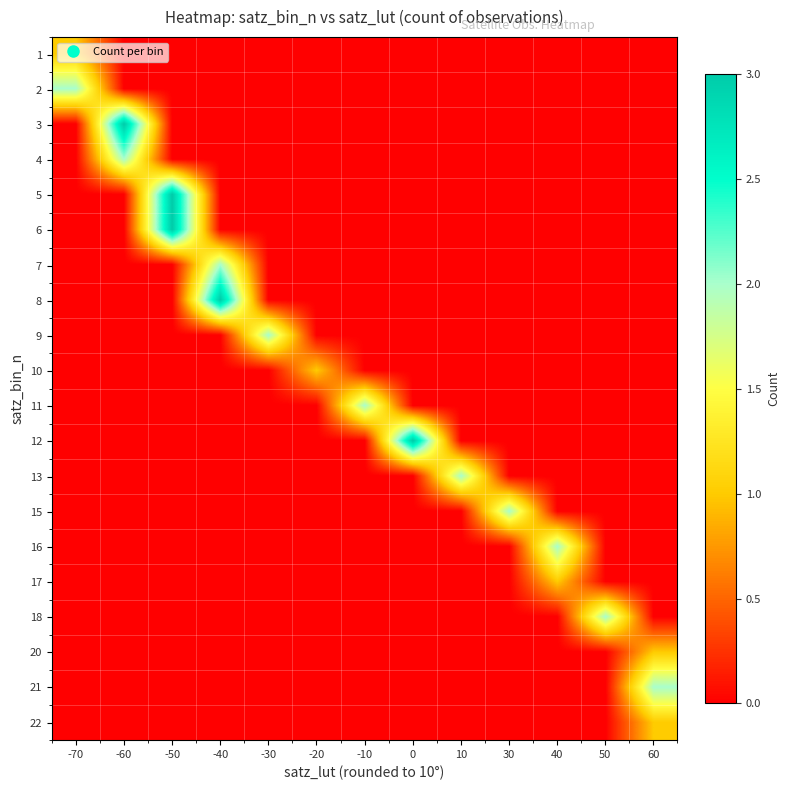

Reading left to right, transcribe all the data shown in this chart.

1: -70=1	-60=0	-50=0	-40=0	-30=0	-20=0	-10=0	0=0	10=0	30=0	40=0	50=0	60=0
2: -70=2	-60=0	-50=0	-40=0	-30=0	-20=0	-10=0	0=0	10=0	30=0	40=0	50=0	60=0
3: -70=0	-60=3	-50=0	-40=0	-30=0	-20=0	-10=0	0=0	10=0	30=0	40=0	50=0	60=0
4: -70=0	-60=2	-50=0	-40=0	-30=0	-20=0	-10=0	0=0	10=0	30=0	40=0	50=0	60=0
5: -70=0	-60=0	-50=3	-40=0	-30=0	-20=0	-10=0	0=0	10=0	30=0	40=0	50=0	60=0
6: -70=0	-60=0	-50=3	-40=0	-30=0	-20=0	-10=0	0=0	10=0	30=0	40=0	50=0	60=0
7: -70=0	-60=0	-50=0	-40=2	-30=0	-20=0	-10=0	0=0	10=0	30=0	40=0	50=0	60=0
8: -70=0	-60=0	-50=0	-40=3	-30=0	-20=0	-10=0	0=0	10=0	30=0	40=0	50=0	60=0
9: -70=0	-60=0	-50=0	-40=0	-30=2	-20=0	-10=0	0=0	10=0	30=0	40=0	50=0	60=0
10: -70=0	-60=0	-50=0	-40=0	-30=0	-20=1	-10=0	0=0	10=0	30=0	40=0	50=0	60=0
11: -70=0	-60=0	-50=0	-40=0	-30=0	-20=0	-10=2	0=0	10=0	30=0	40=0	50=0	60=0
12: -70=0	-60=0	-50=0	-40=0	-30=0	-20=0	-10=0	0=3	10=0	30=0	40=0	50=0	60=0
13: -70=0	-60=0	-50=0	-40=0	-30=0	-20=0	-10=0	0=0	10=2	30=0	40=0	50=0	60=0
15: -70=0	-60=0	-50=0	-40=0	-30=0	-20=0	-10=0	0=0	10=0	30=2	40=0	50=0	60=0
16: -70=0	-60=0	-50=0	-40=0	-30=0	-20=0	-10=0	0=0	10=0	30=0	40=2	50=0	60=0
17: -70=0	-60=0	-50=0	-40=0	-30=0	-20=0	-10=0	0=0	10=0	30=0	40=1	50=0	60=0
18: -70=0	-60=0	-50=0	-40=0	-30=0	-20=0	-10=0	0=0	10=0	30=0	40=0	50=2	60=0
20: -70=0	-60=0	-50=0	-40=0	-30=0	-20=0	-10=0	0=0	10=0	30=0	40=0	50=0	60=1
21: -70=0	-60=0	-50=0	-40=0	-30=0	-20=0	-10=0	0=0	10=0	30=0	40=0	50=0	60=2
22: -70=0	-60=0	-50=0	-40=0	-30=0	-20=0	-10=0	0=0	10=0	30=0	40=0	50=0	60=1